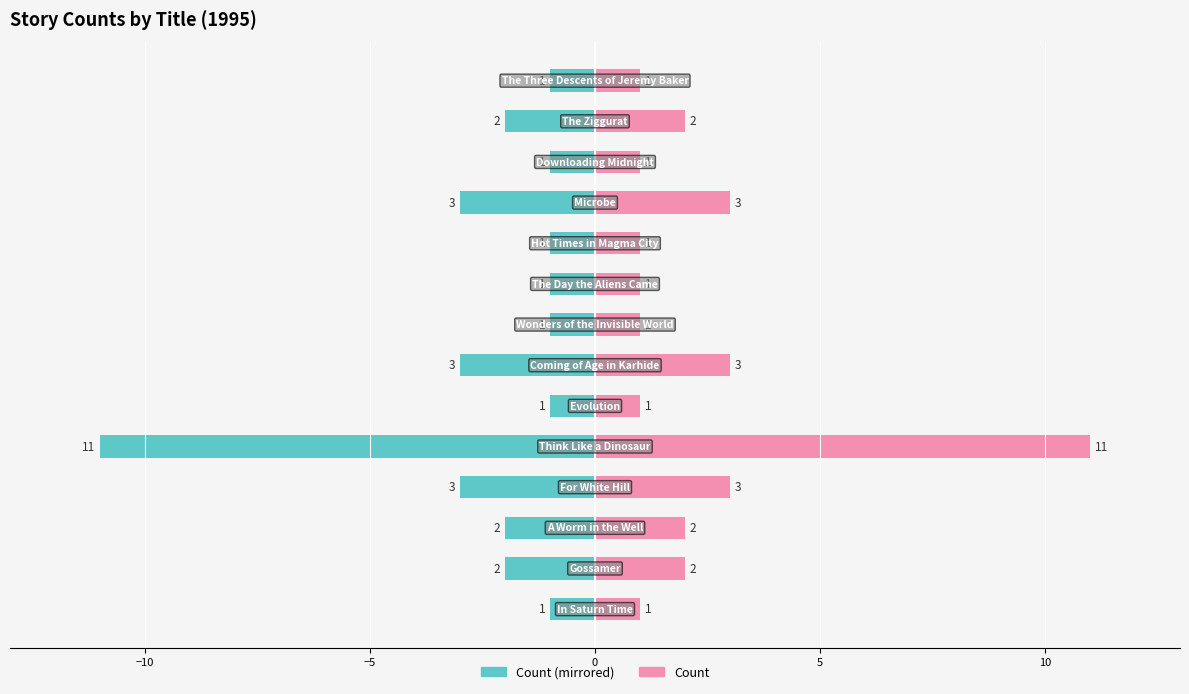

The Count (left) series shows 0 at −15. True or false?

False